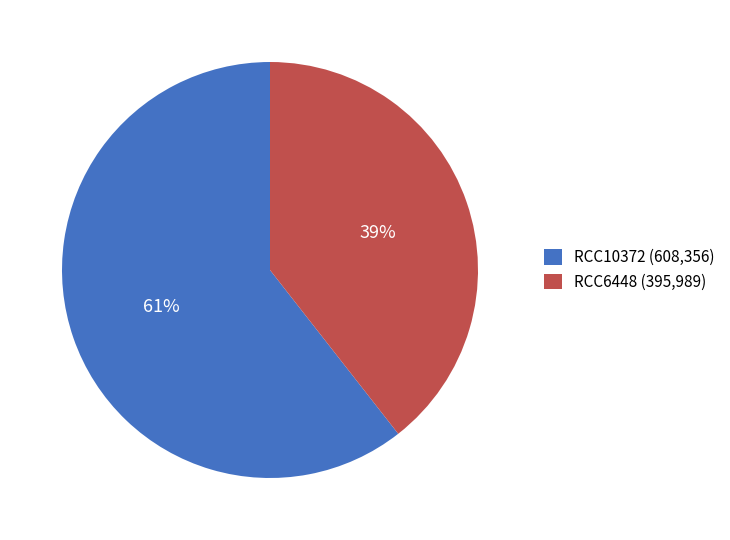

To the nearest percent, what portion does RCC6448 represent?

39%